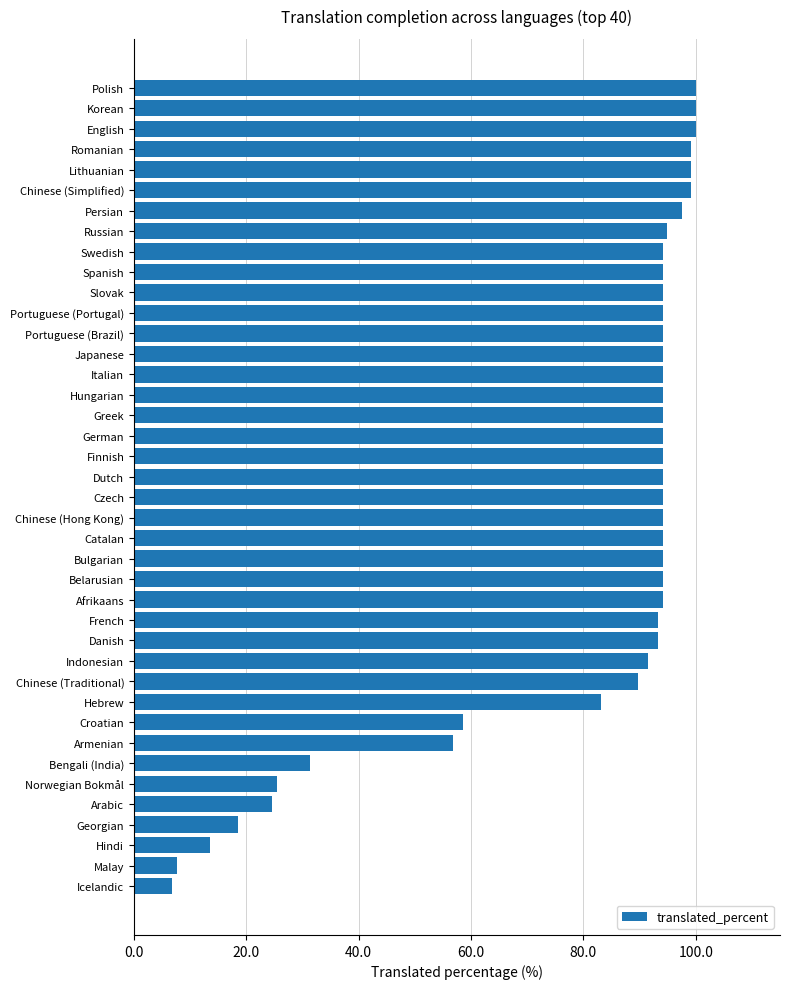

Does the chart contain any negative values?

No